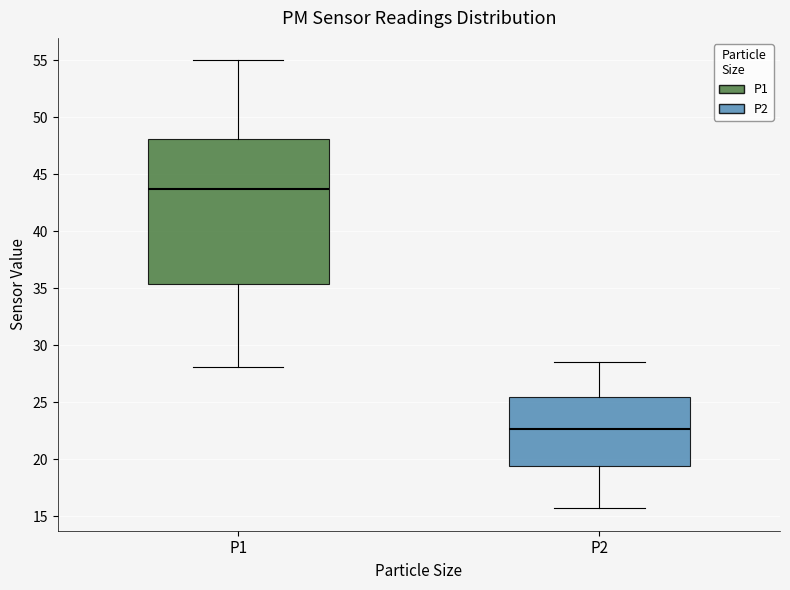

Comparing the boxes themselves (not the whiskers), which one is the tallest?

P1